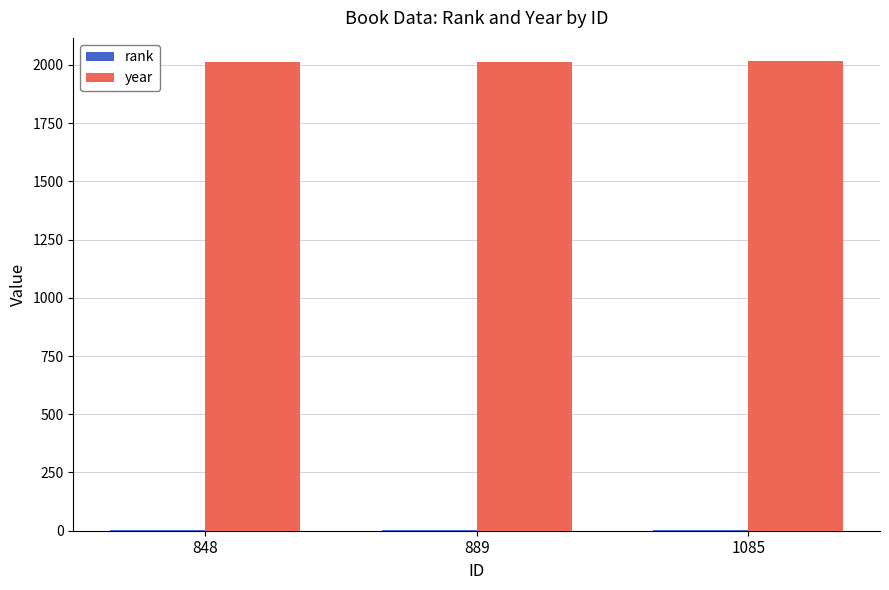

What is the sum of all year values?

6041